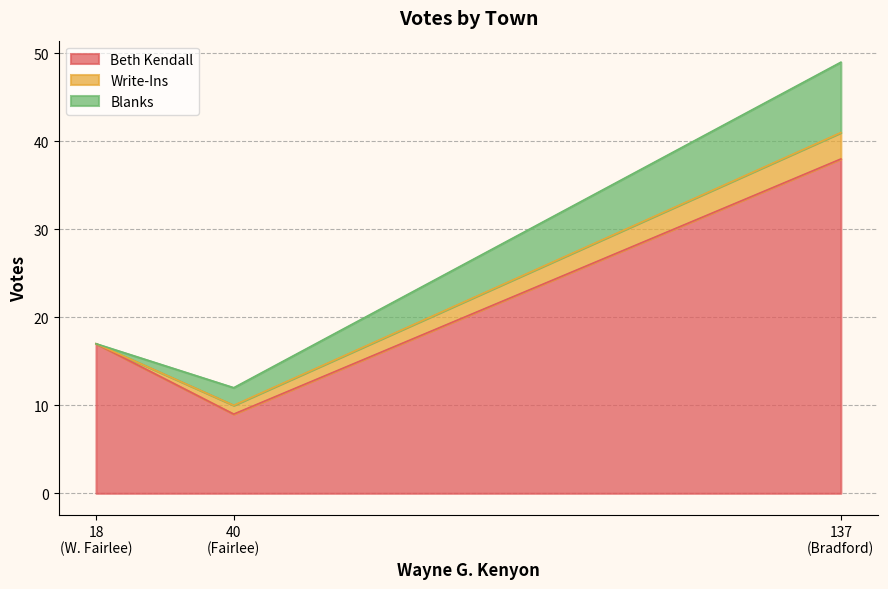

What is the highest value of the Beth Kendall series?

38